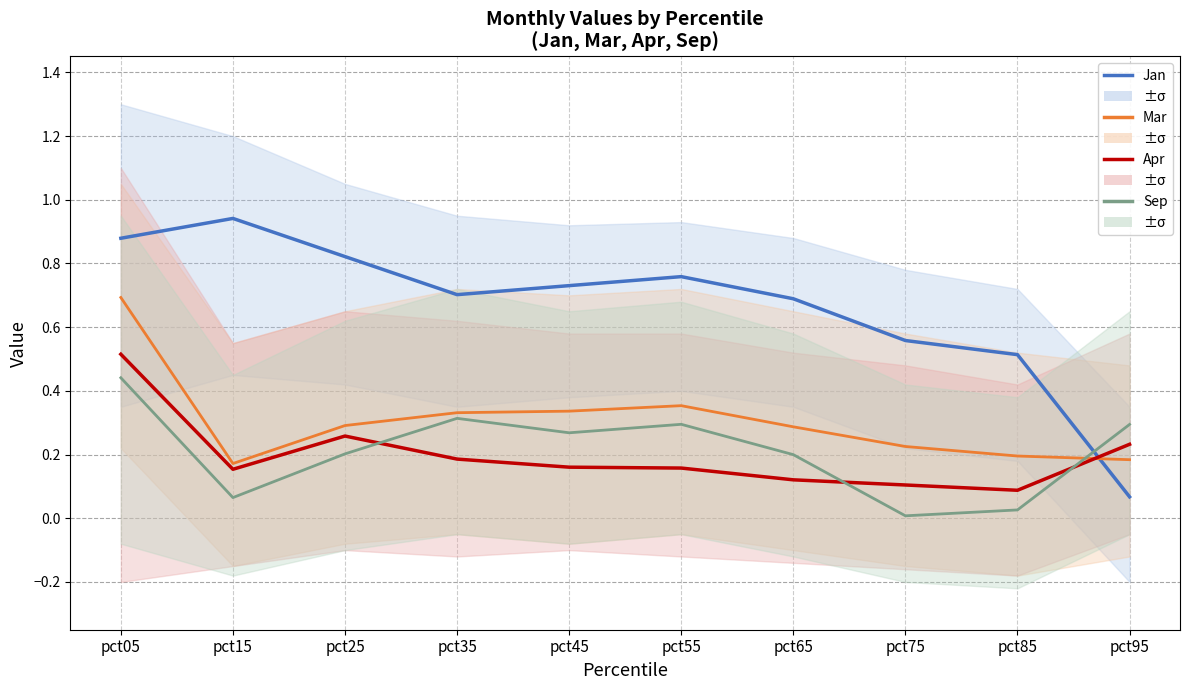

Which label corresponds to the largest value in the chart?

pct15